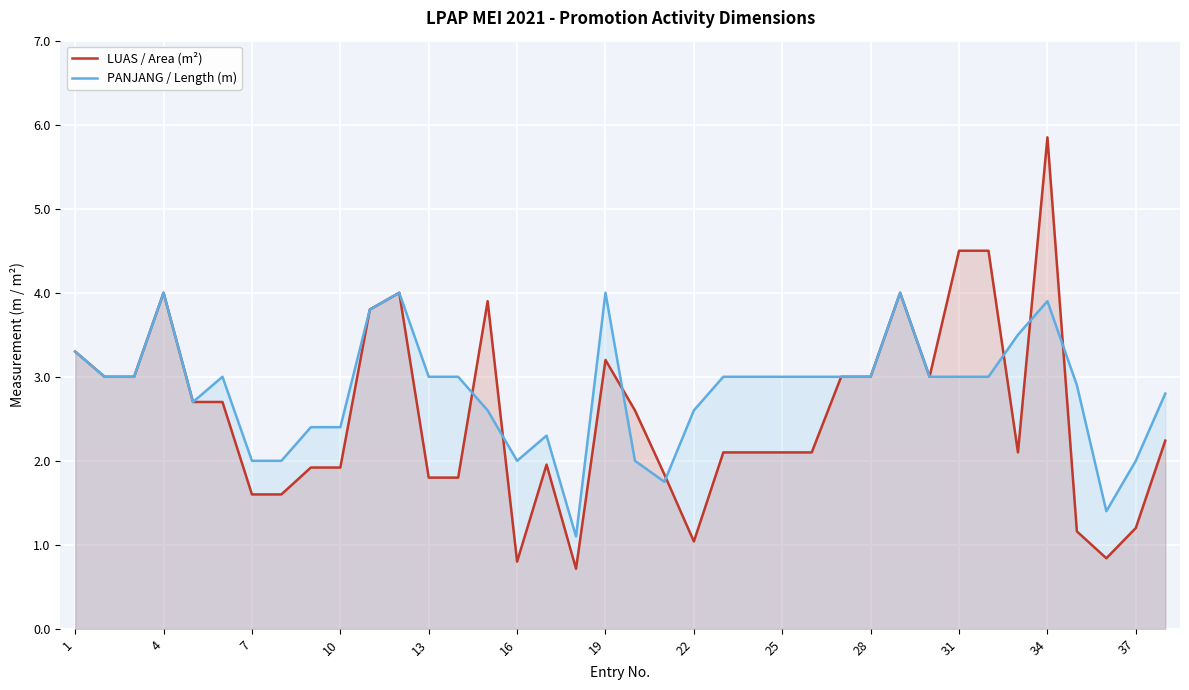

Reading left to right, transcribe all the data shown in this chart.

LUAS / Area (m²): 3.3	3.0	3.0	4.0	2.7	2.7	1.6	1.6	1.9	1.9	3.8	4.0	1.8	1.8	3.9	0.8	2.0	0.7	3.2	2.6	1.8	1.0	2.1	2.1	2.1	2.1	3.0	3.0	4.0	3.0	4.5	4.5	2.1	5.8	1.2	0.8	1.2	2.2
PANJANG / Length (m): 3.3	3.0	3.0	4.0	2.7	3.0	2.0	2.0	2.4	2.4	3.8	4.0	3.0	3.0	2.6	2.0	2.3	1.1	4.0	2.0	1.8	2.6	3.0	3.0	3.0	3.0	3.0	3.0	4.0	3.0	3.0	3.0	3.5	3.9	2.9	1.4	2.0	2.8